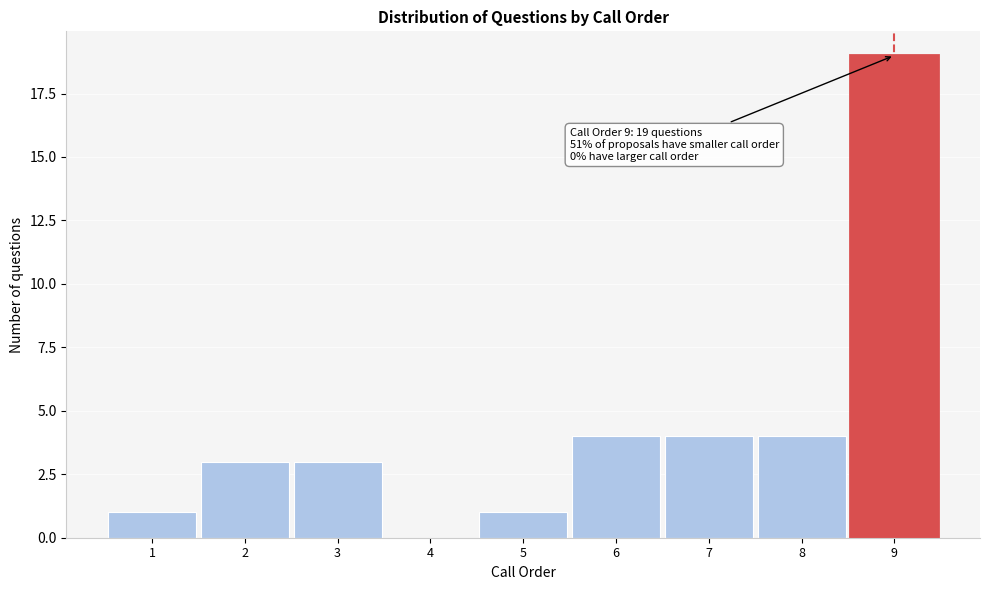

Over which range of the x-axis is the bar tallest?

8.5 to 9.5